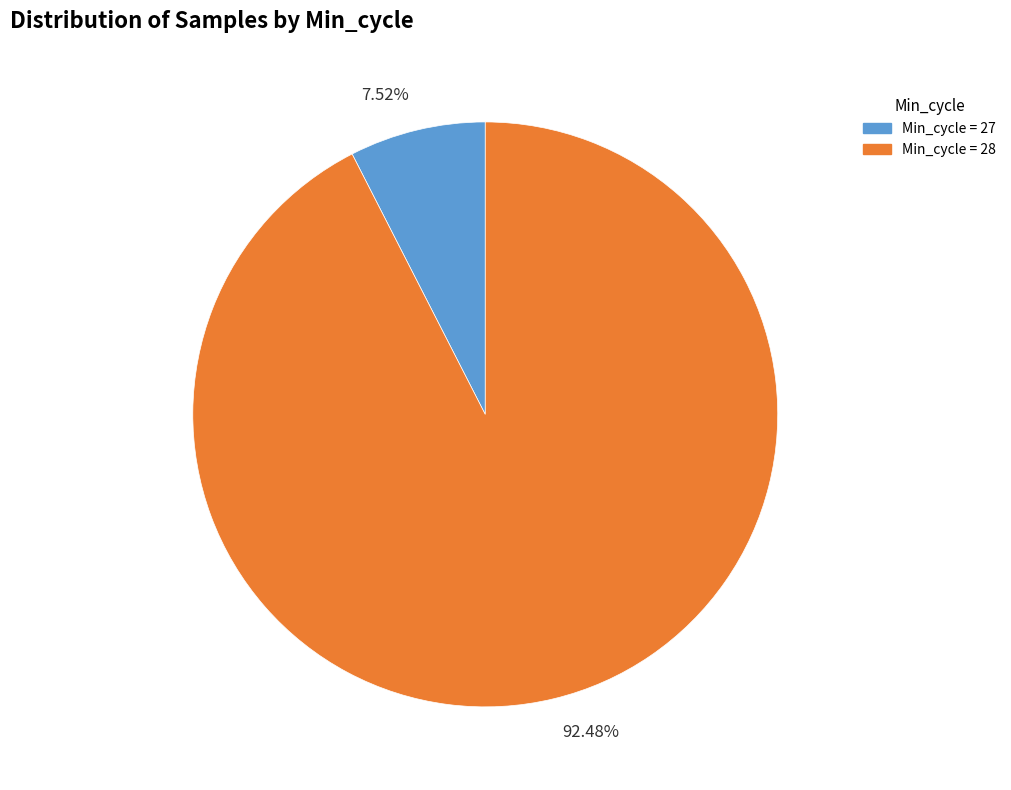

What is the largest slice in the pie chart?

92.48%